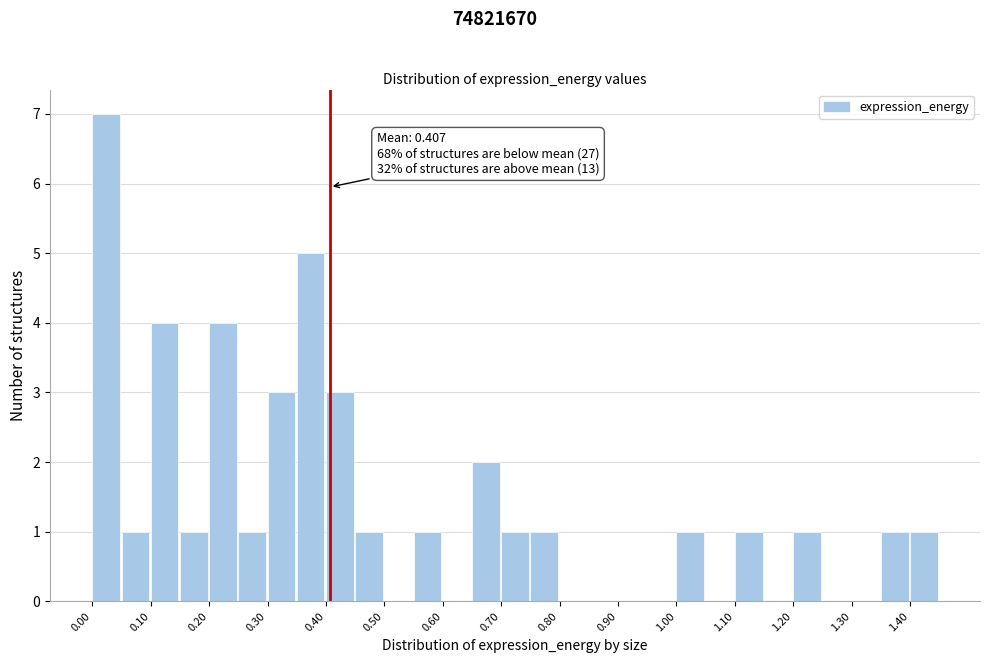

Over which range of the x-axis is the bar tallest?

0.00 to 0.05